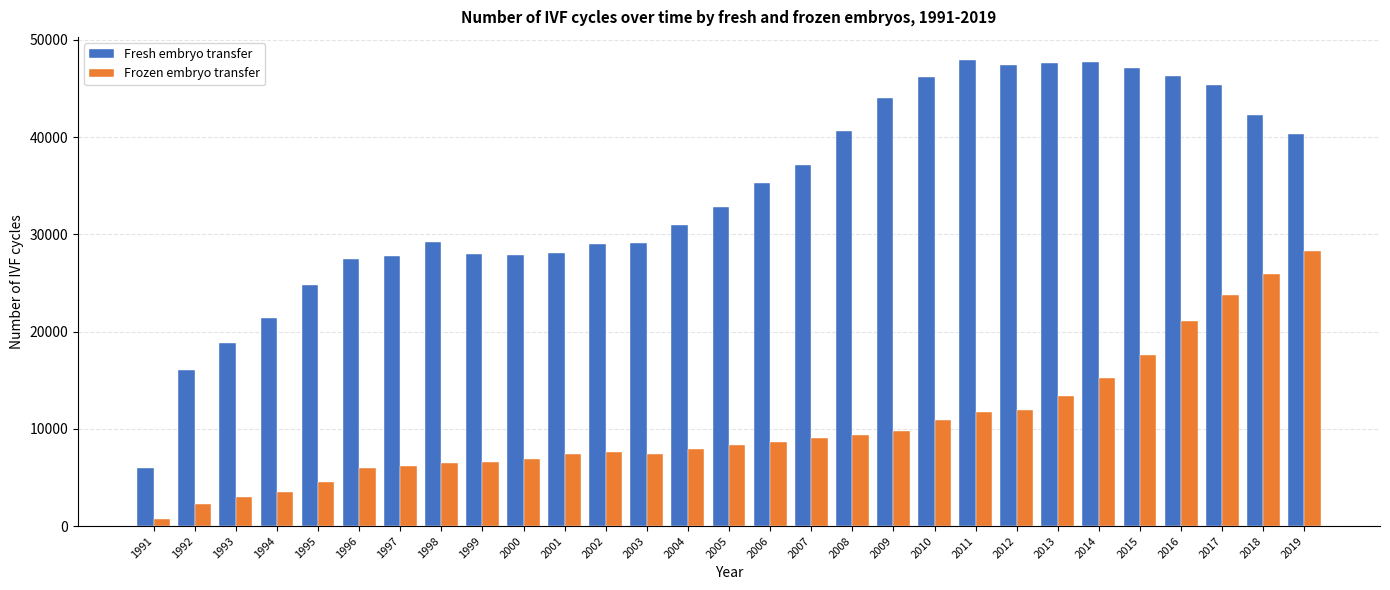

List the series in order of their peak value, lowest first.

Frozen embryo transfer, Fresh embryo transfer